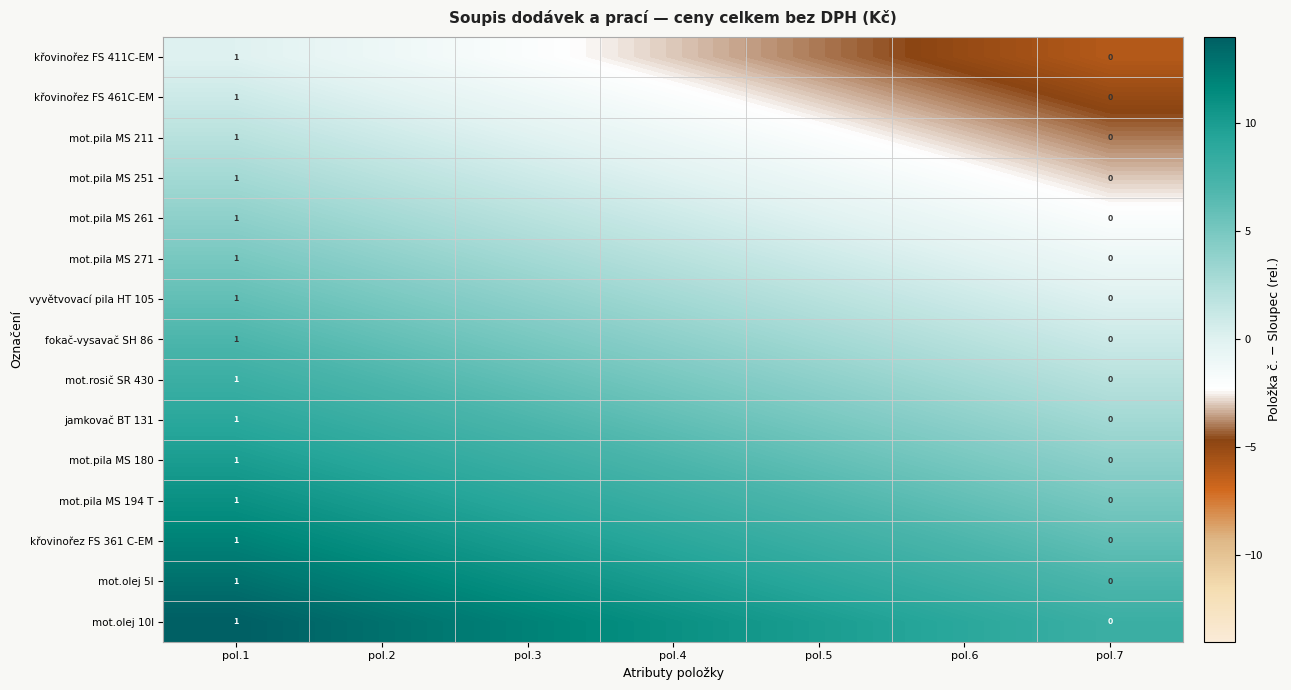

What is the difference between the mot.pila MS 271 values at pol.1 and pol.2?

1